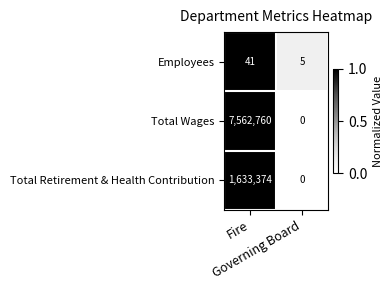

At which category is the sum across all series the highest?

Fire